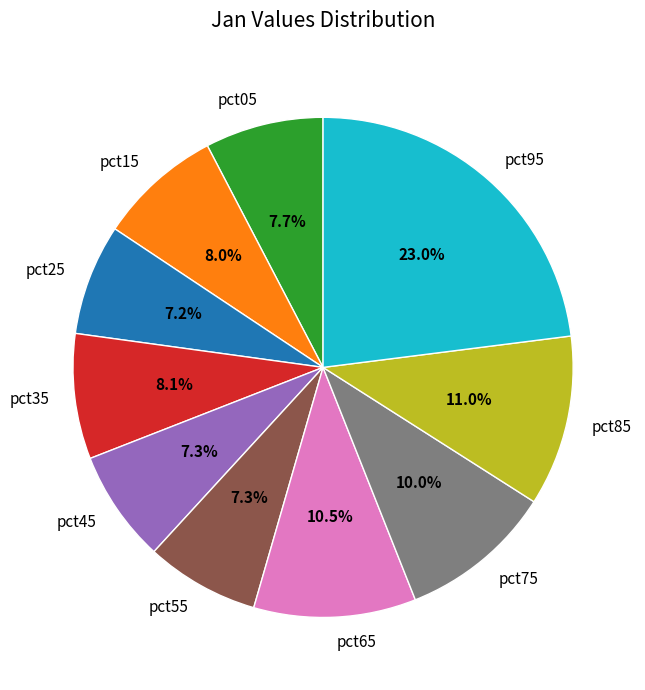

To the nearest percent, what is the average slice percentage?

10%